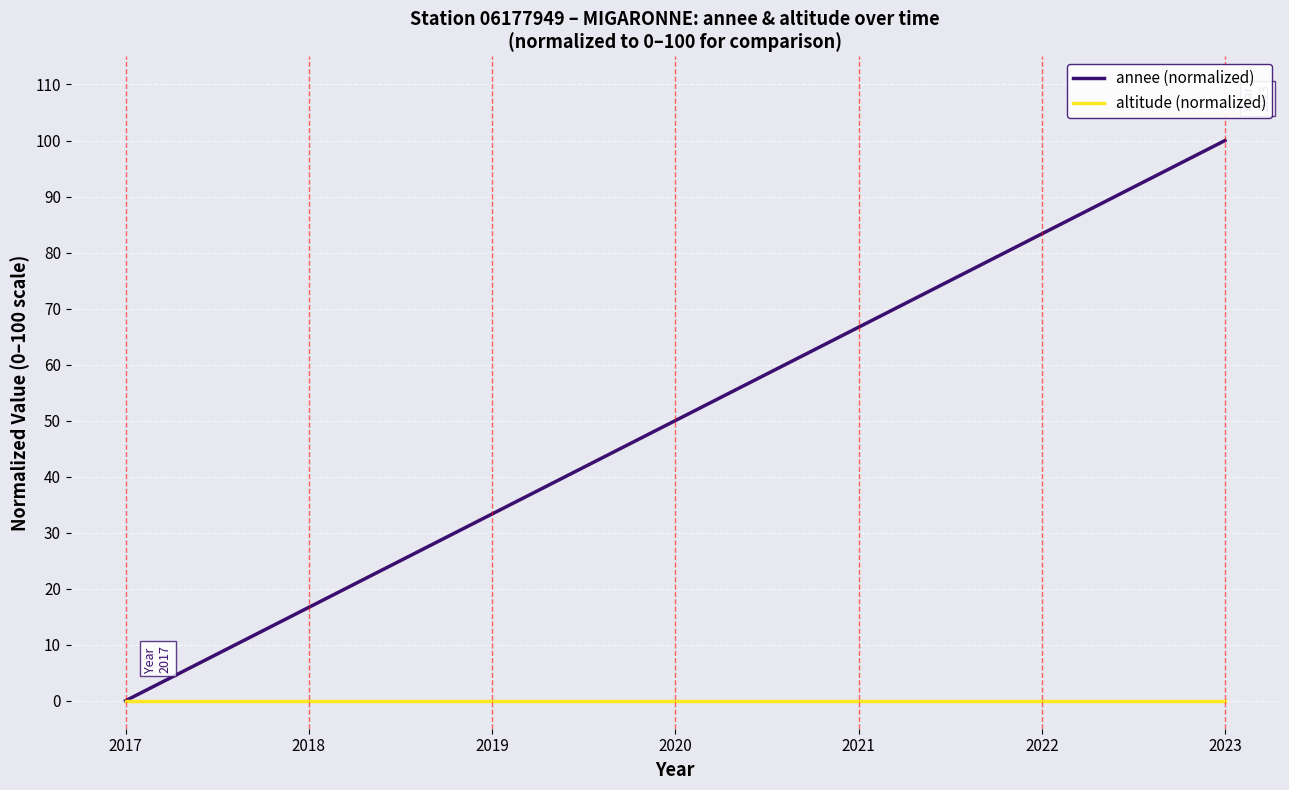

How many values in annee (normalized) are above zero?

6